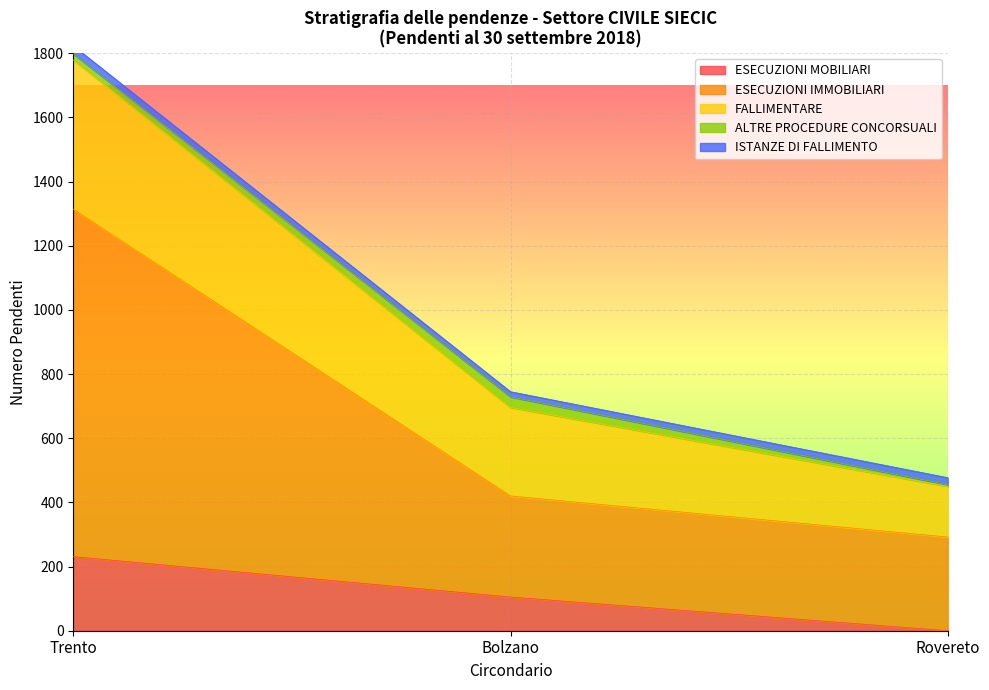

Which category has the lowest value in the ESECUZIONI MOBILIARI series?

Rovereto